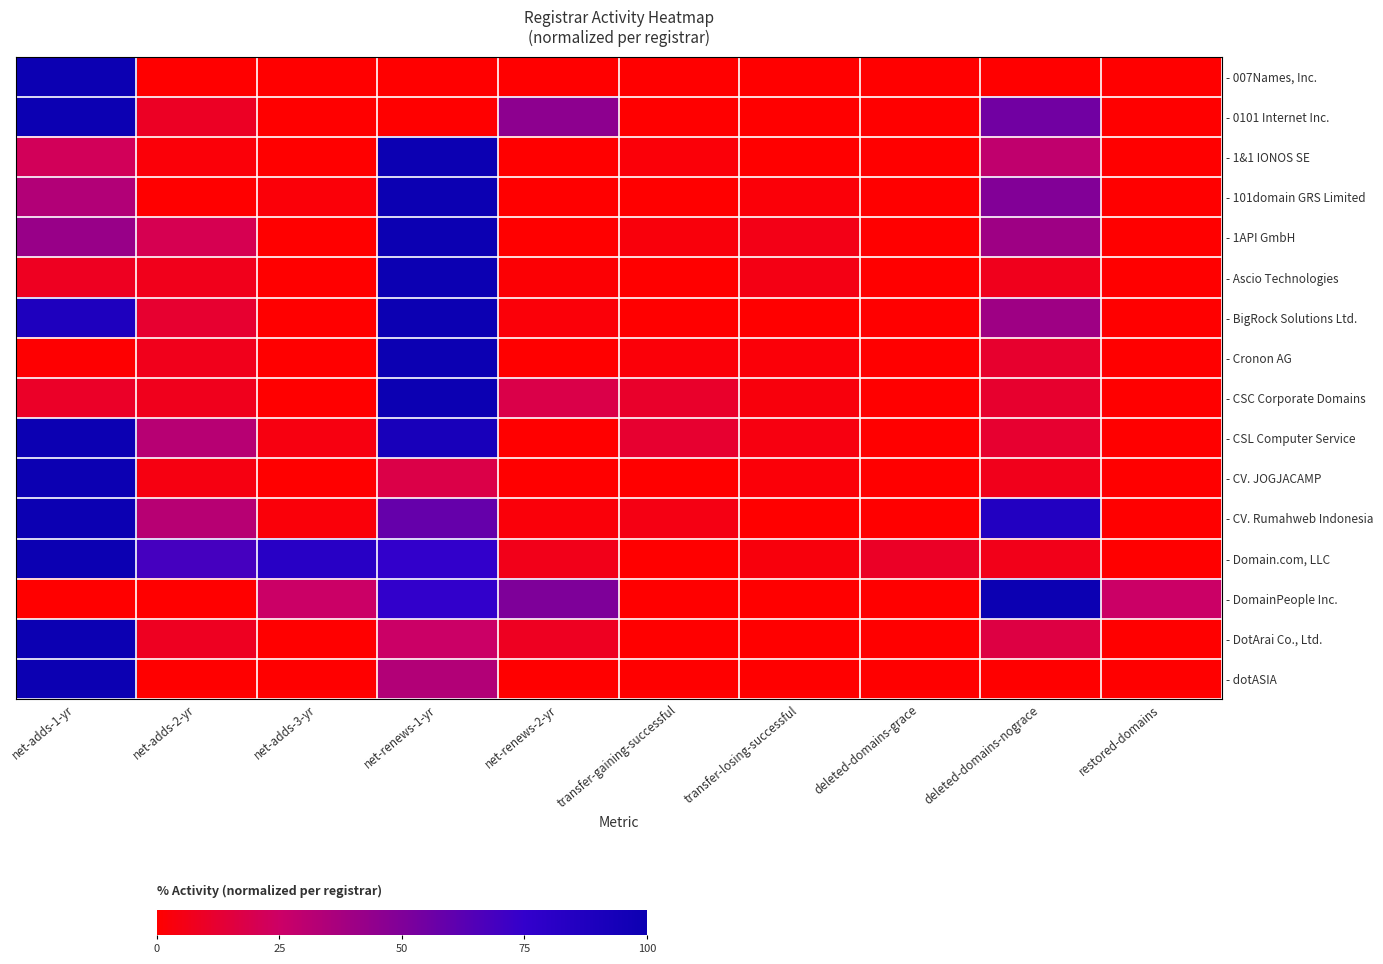

Which has a higher value, transfer-gaining-successful or deleted-domains-nograce?

transfer-gaining-successful